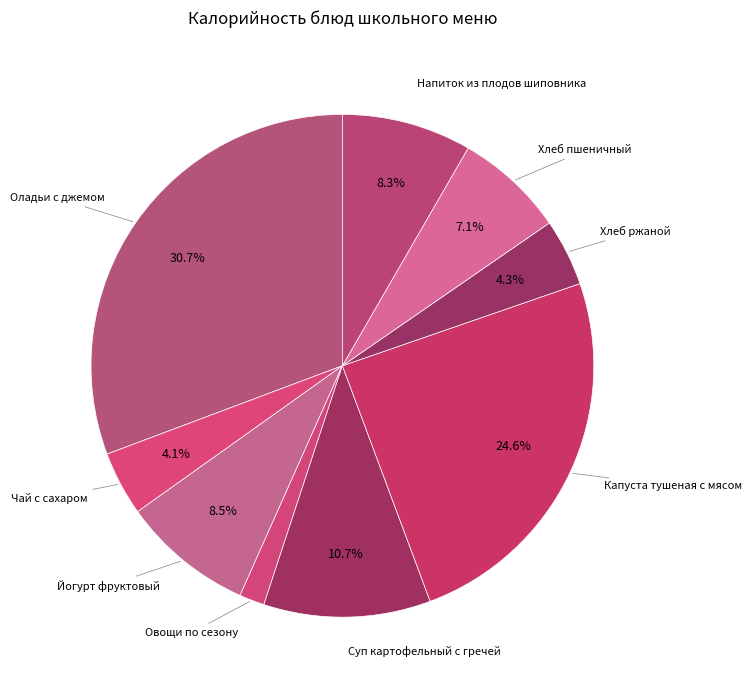

How many slices are in this pie chart?

9